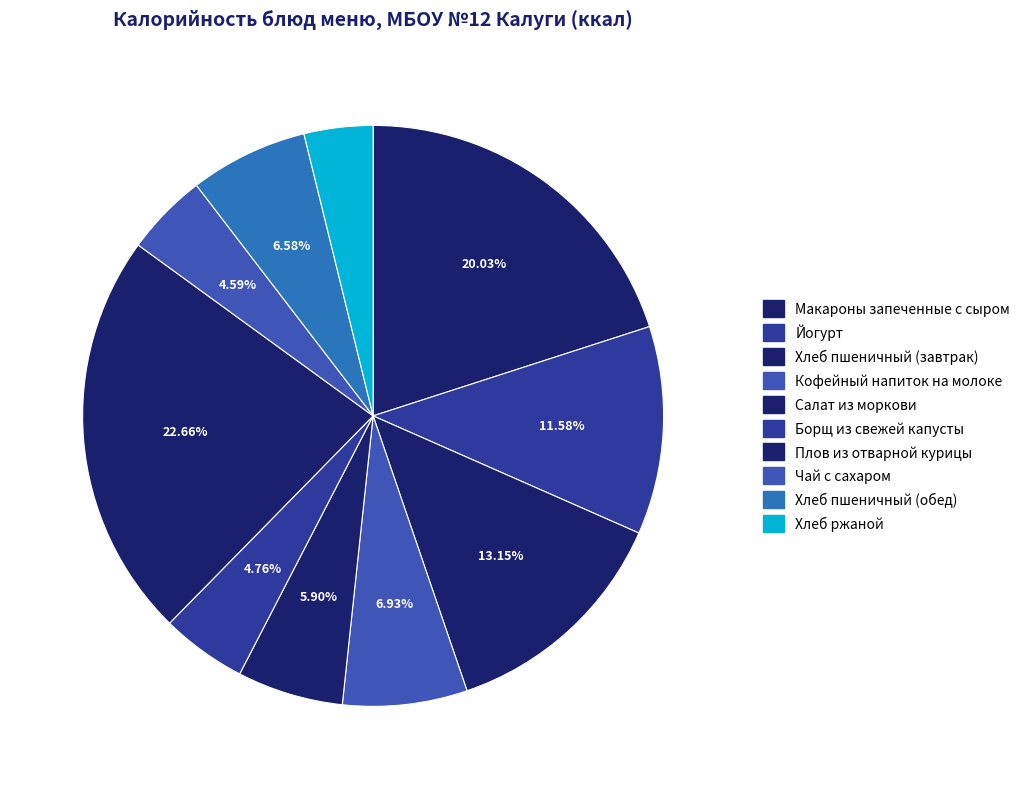

What is the total percentage of Кофейный напиток на молоке and Макароны запеченные с сыром?

27.0%